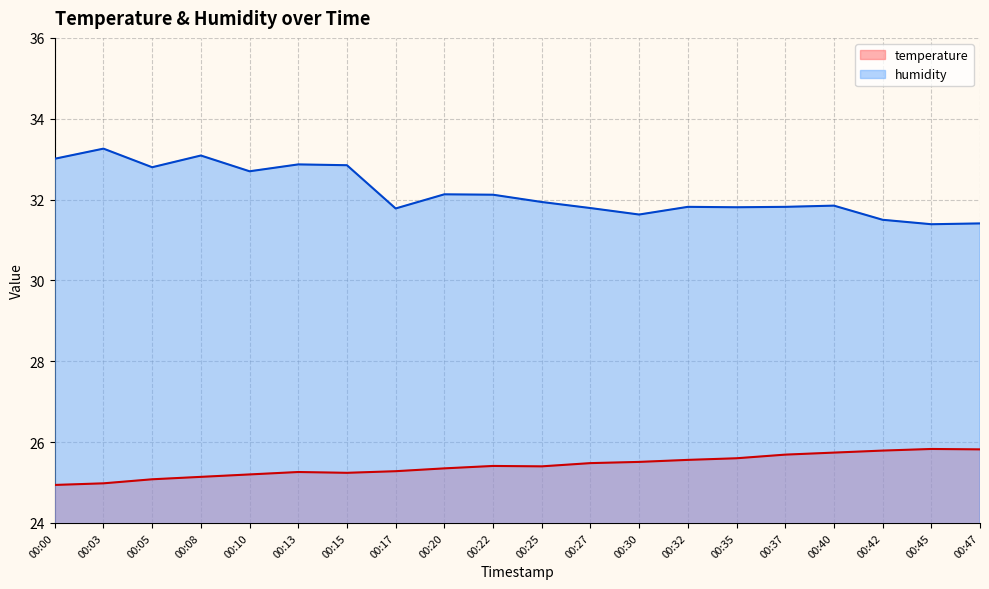

True or false: temperature and humidity intersect in this chart.

False